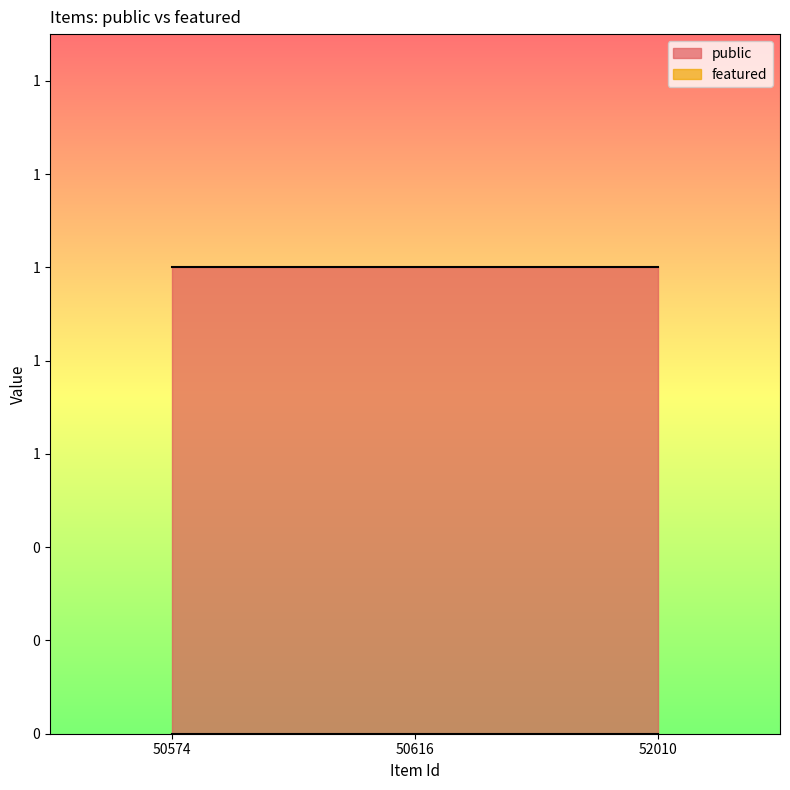

Reading left to right, what are all the values shown in this chart?

public: 50574=1	50616=1	52010=1
featured: 50574=0	50616=0	52010=0